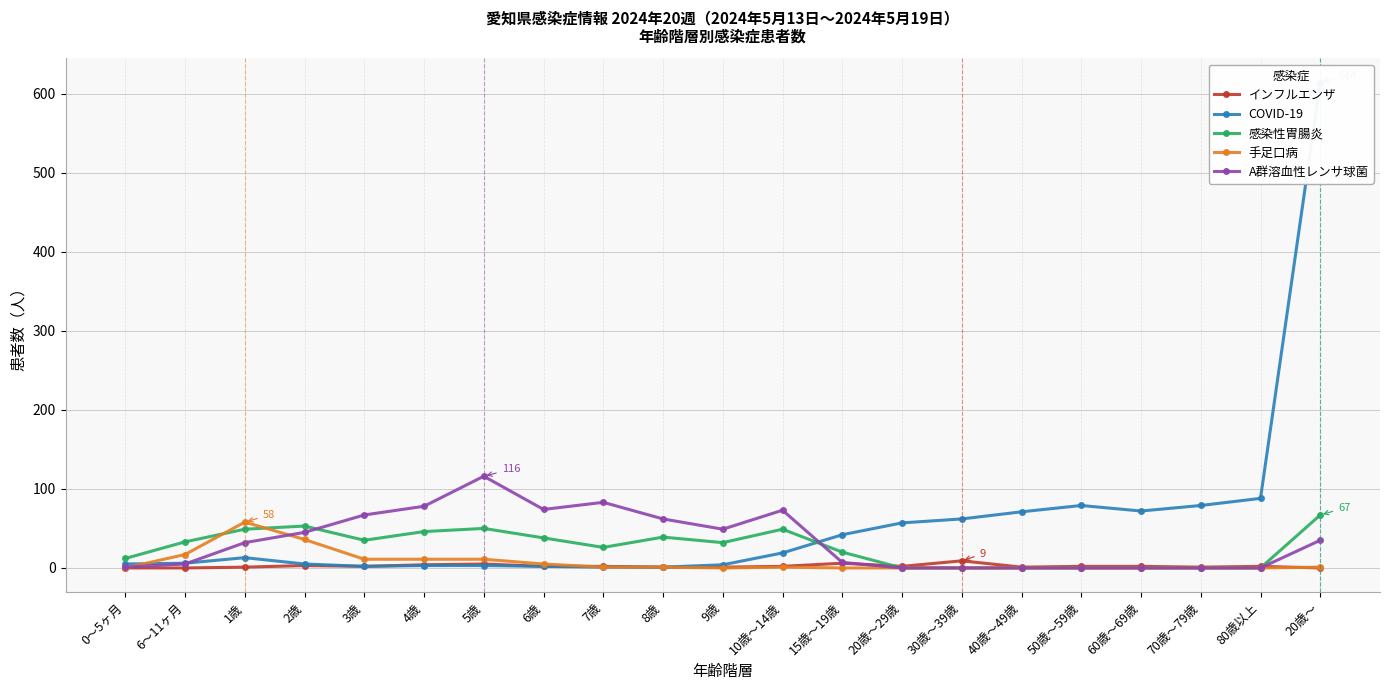

Reading left to right, list all the values displayed in this chart.

インフルエンザ: 0	0	1	3	2	4	5	2	2	1	1	2	6	2	9	1	2	2	1	2	0
COVID-19: 5	6	13	5	2	3	3	2	1	1	4	19	42	57	62	71	79	72	79	88	614
感染性胃腸炎: 12	33	49	53	35	46	50	38	26	39	32	49	20	0	0	0	0	0	0	0	67
手足口病: 0	17	58	36	11	11	11	5	1	1	0	1	0	0	0	0	0	0	0	0	1
A群溶血性レンサ球菌: 1	5	32	45	67	78	116	74	83	62	49	73	7	0	0	0	0	0	0	0	35